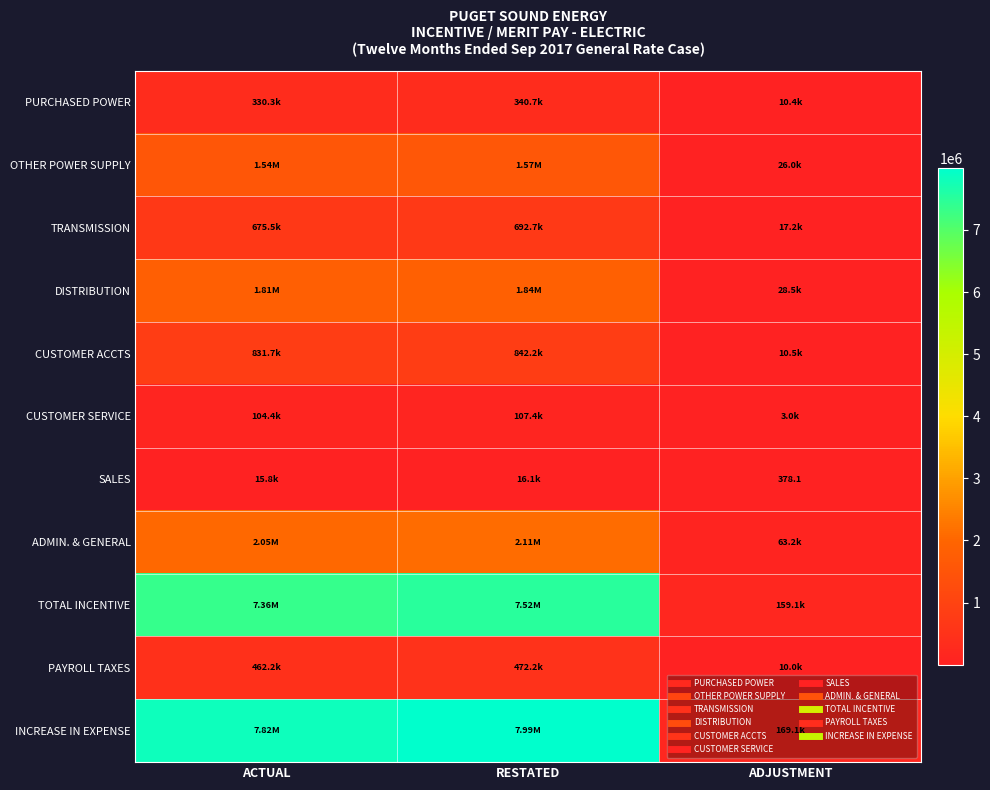

What is the smallest value displayed?

378.1